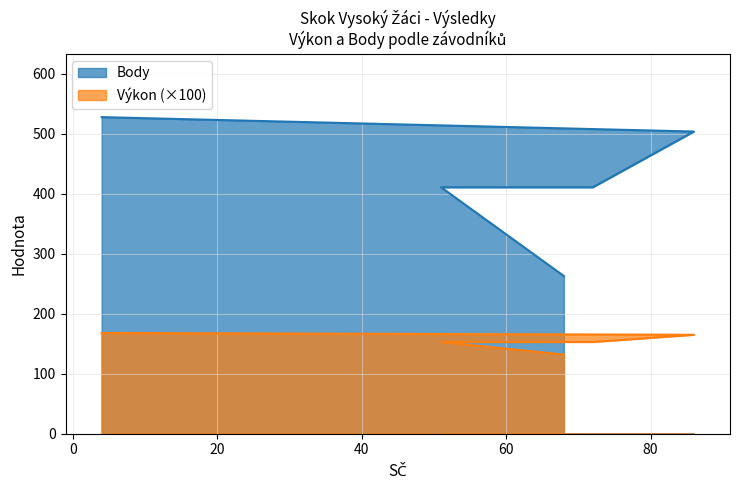

What is the highest value of the Výkon series?

168